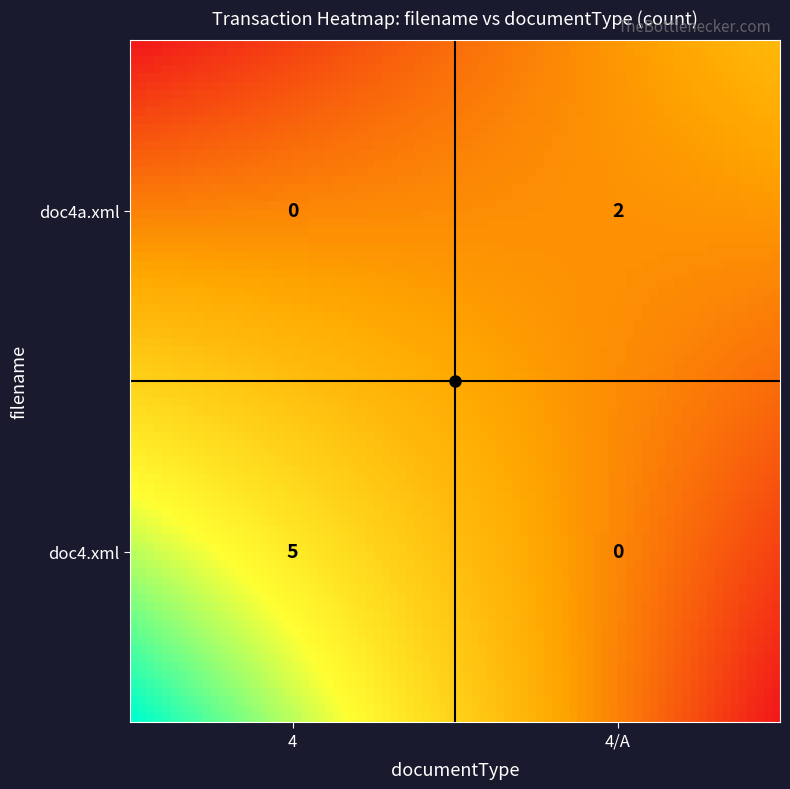

Reading left to right, transcribe all the data shown in this chart.

doc4.xml: 4=5	4/A=0
doc4a.xml: 4=0	4/A=2